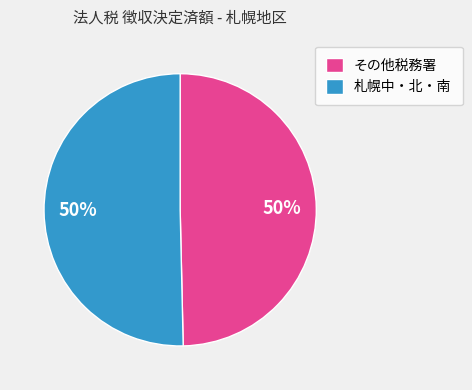

To the nearest percent, what portion does その他税務署 represent?

50%